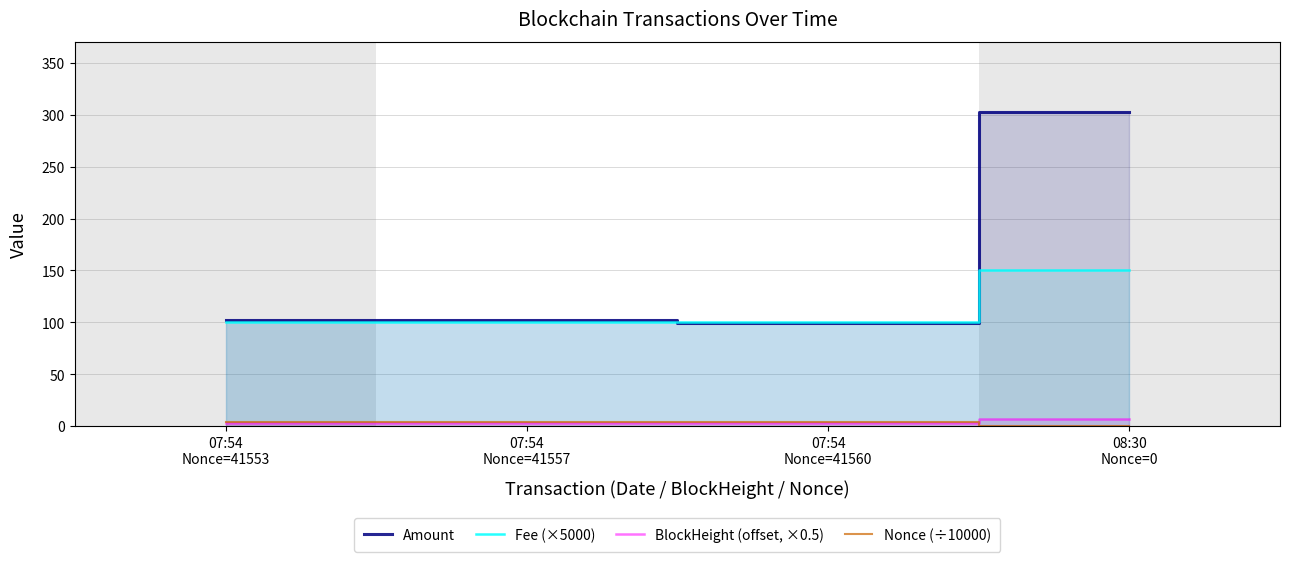

True or false: Amount has a value of 46.7 at 07:54
Nonce=41557.

False